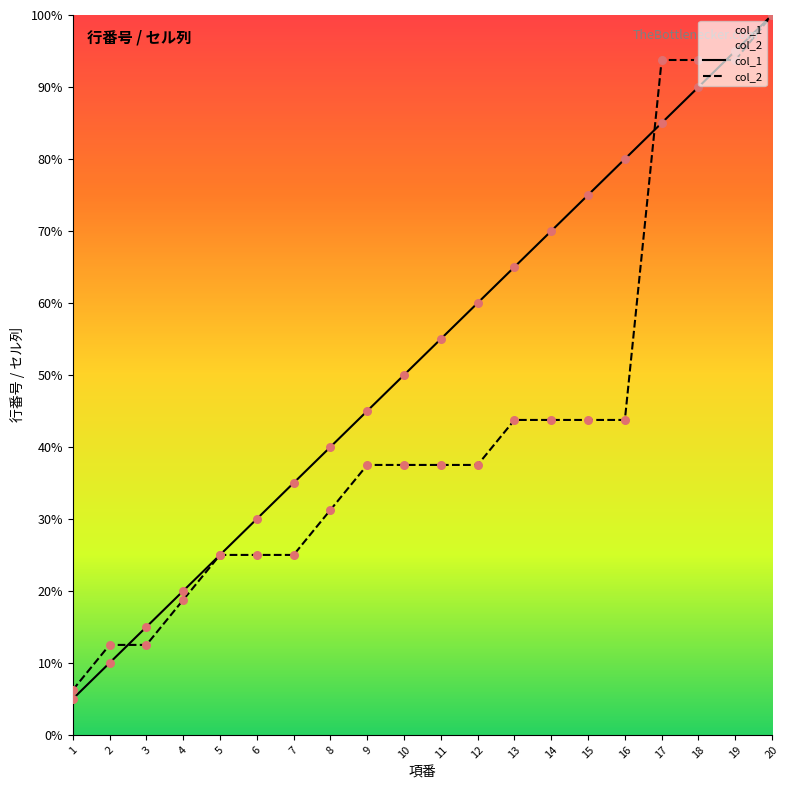

Is the value of col_1 at 18 greater than the value of col_2 at 18?

No